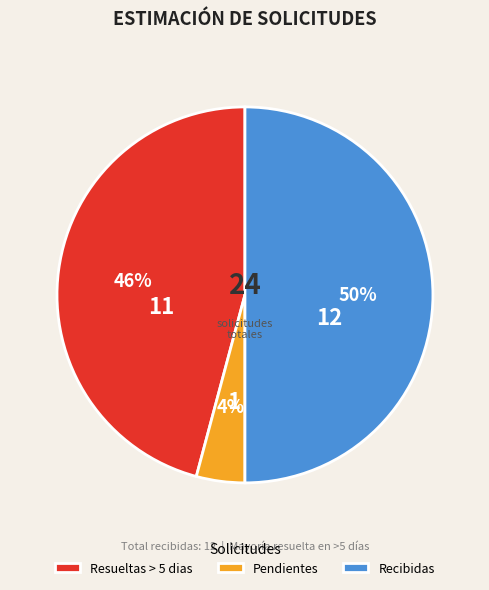

Is it true that Recibidas is 43% of the pie?

False